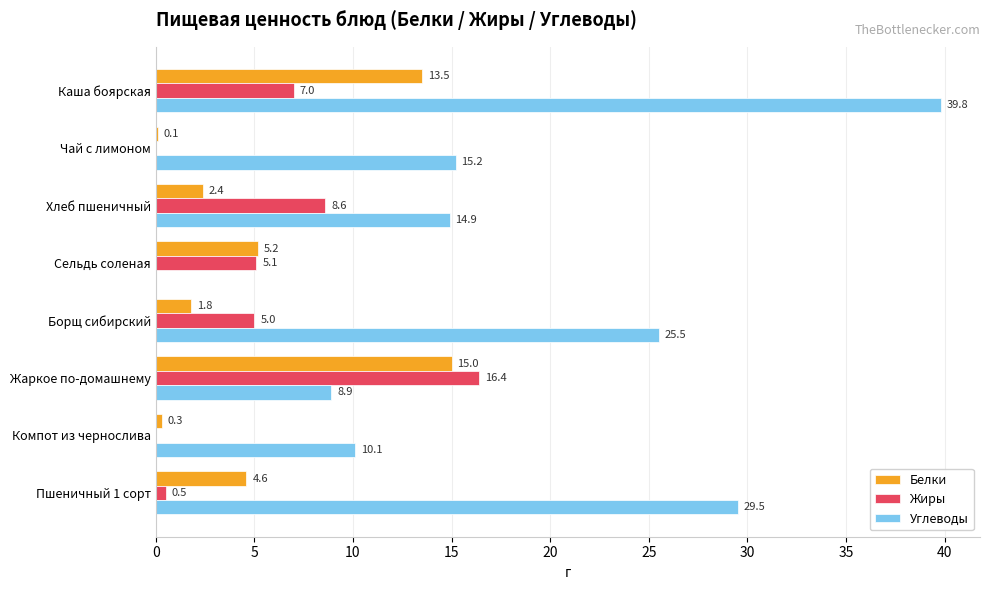

Is the value of Жиры at Сельдь соленая greater than the value of Белки at Компот из чернослива?

Yes